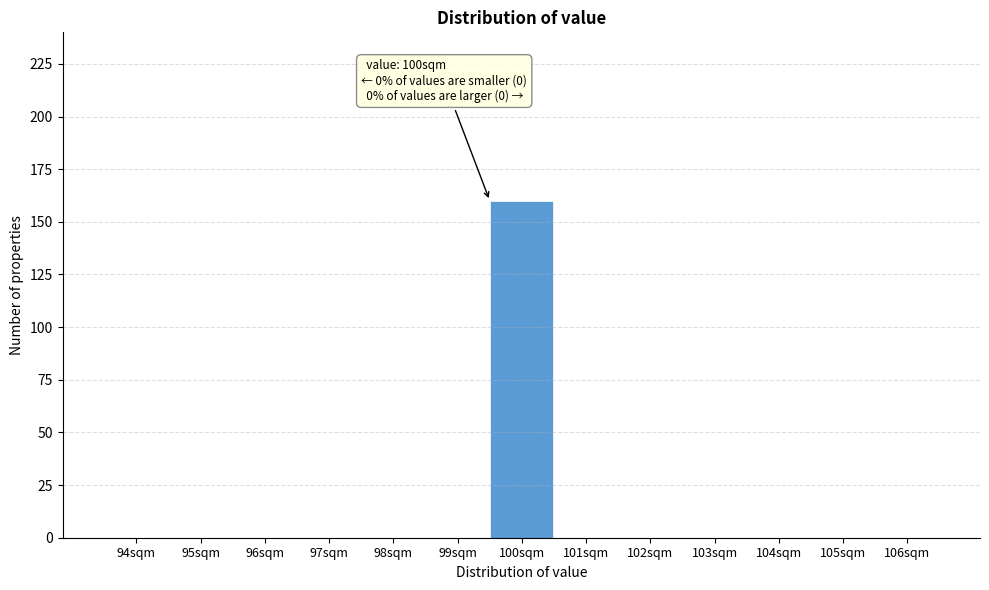

Reading left to right, list all the values displayed in this chart.

94sqm=0	95sqm=0	96sqm=0	97sqm=0	98sqm=0	99sqm=0	100sqm=160	101sqm=0	102sqm=0	103sqm=0	104sqm=0	105sqm=0	106sqm=0